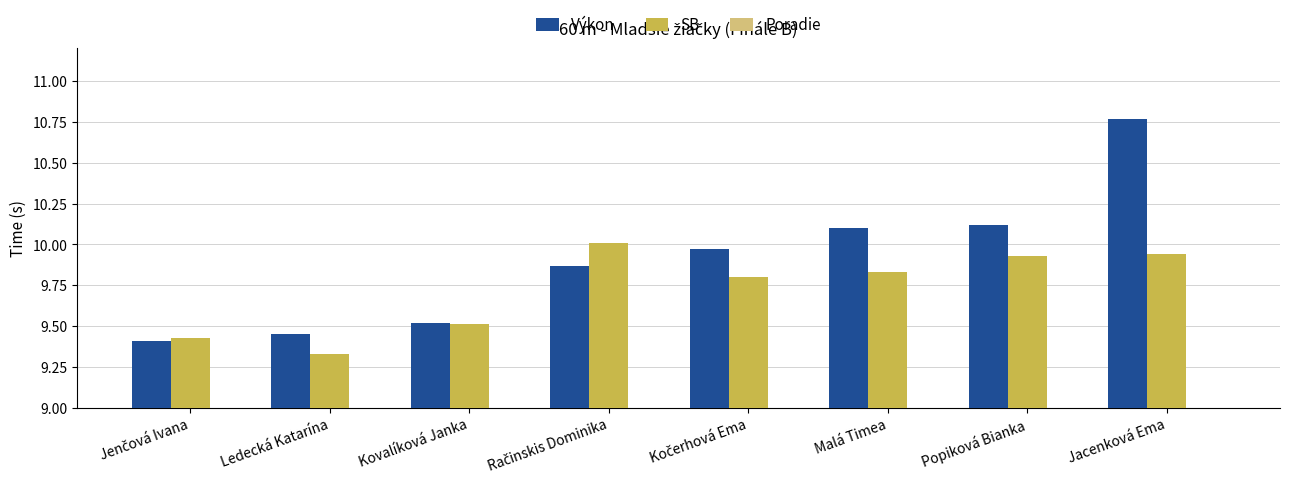

Reading left to right, what are all the values shown in this chart?

Výkon: 9.4	9.4	9.5	9.9	10.0	10.1	10.1	10.8
SB: 9.4	9.3	9.5	10.0	9.8	9.8	9.9	9.9
Poradie: 1.0	2.0	3.0	4.0	5.0	6.0	7.0	8.0